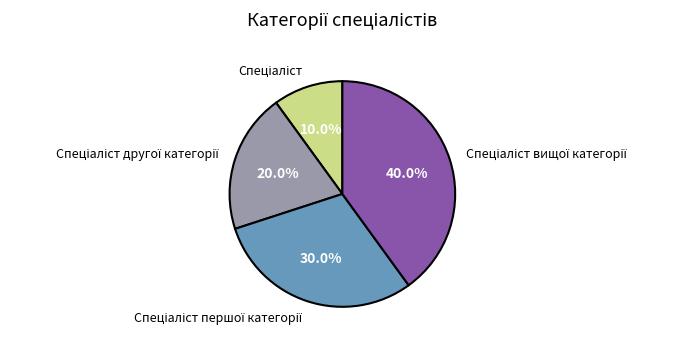

Does any single category account for the majority?

No